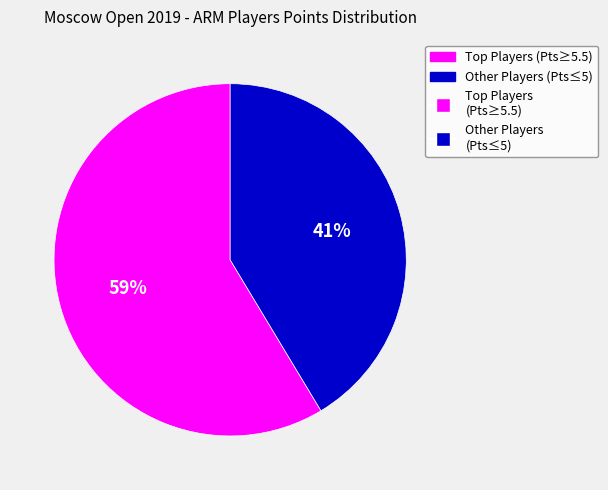

Is there a majority slice in this chart?

Yes